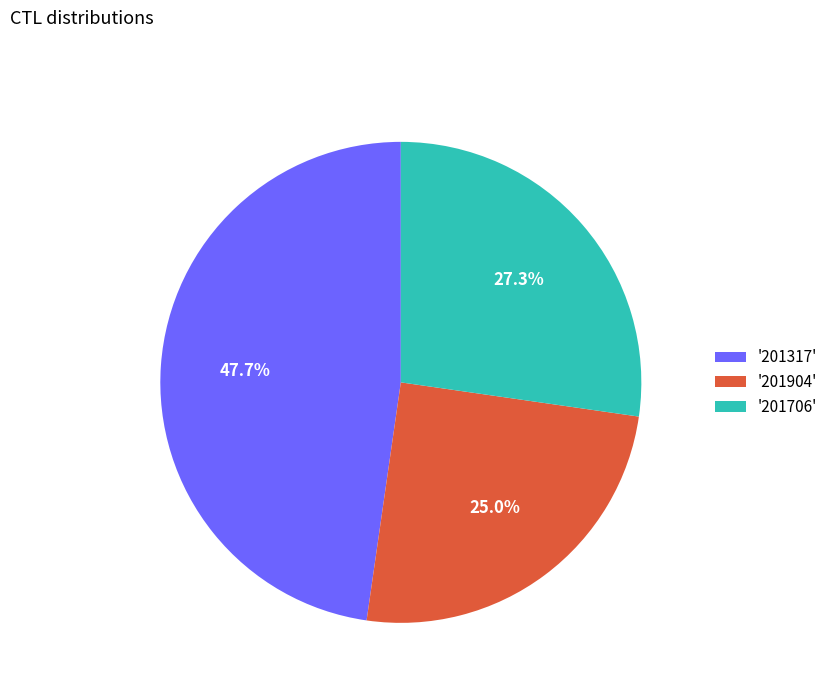

Which slice is the smallest?

'201904'